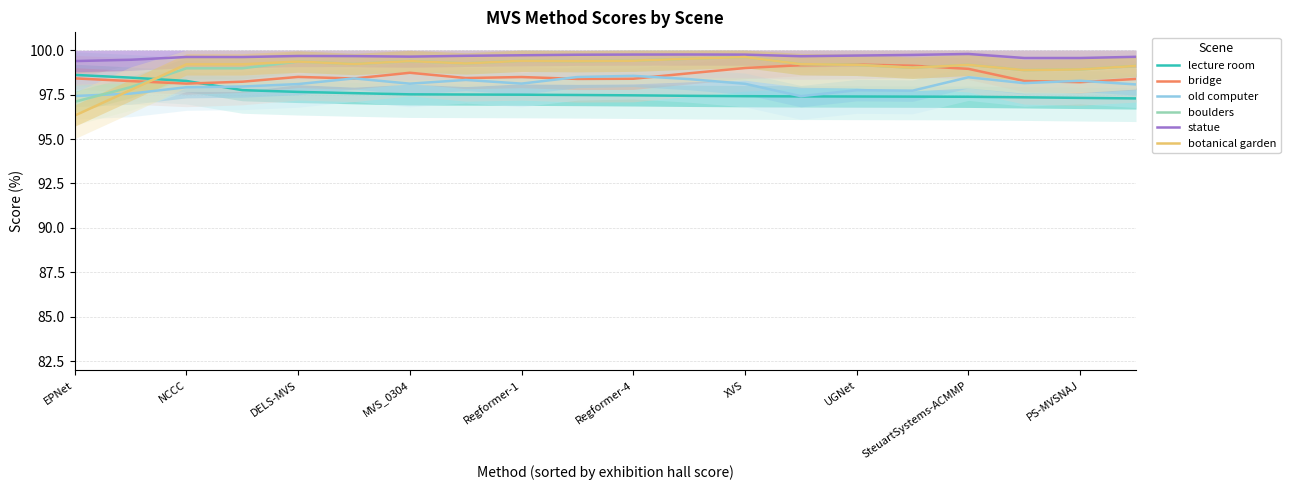

Which series has the widest spread of values?

botanical garden